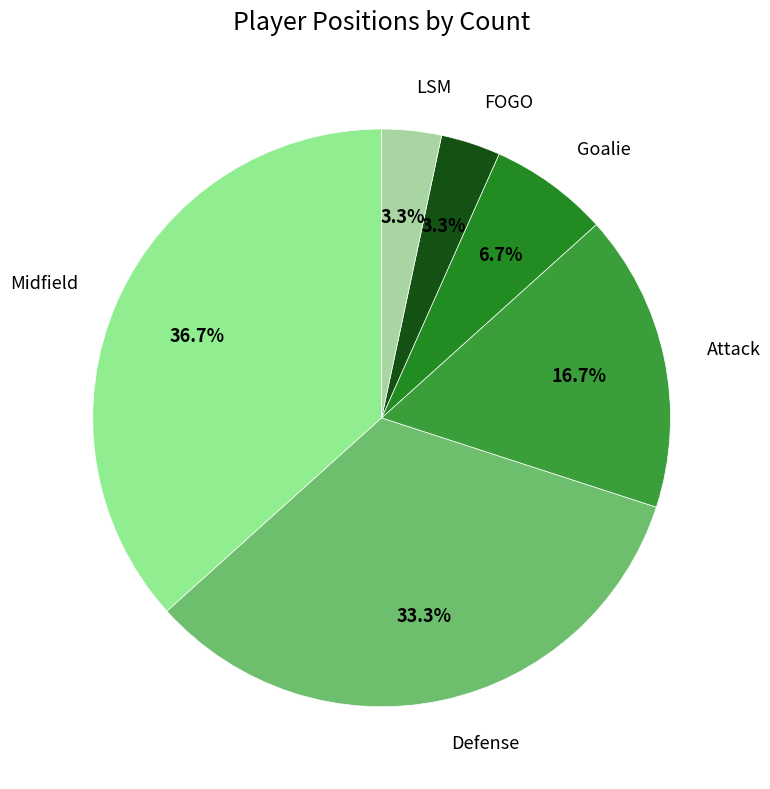

To the nearest percent, what is the average slice percentage?

17%